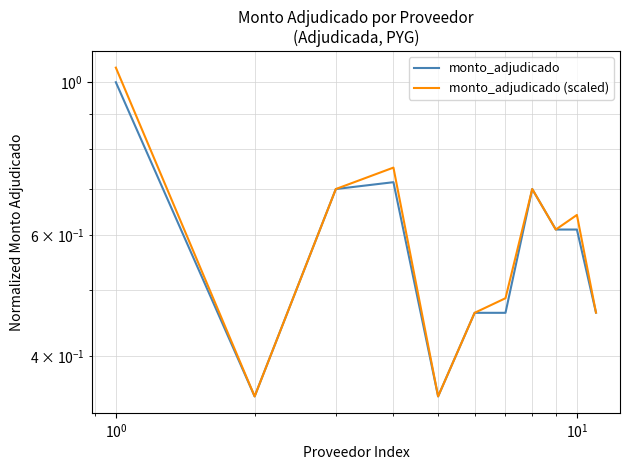

Which series has the largest range (max minus min)?

monto_adjudicado (scaled)